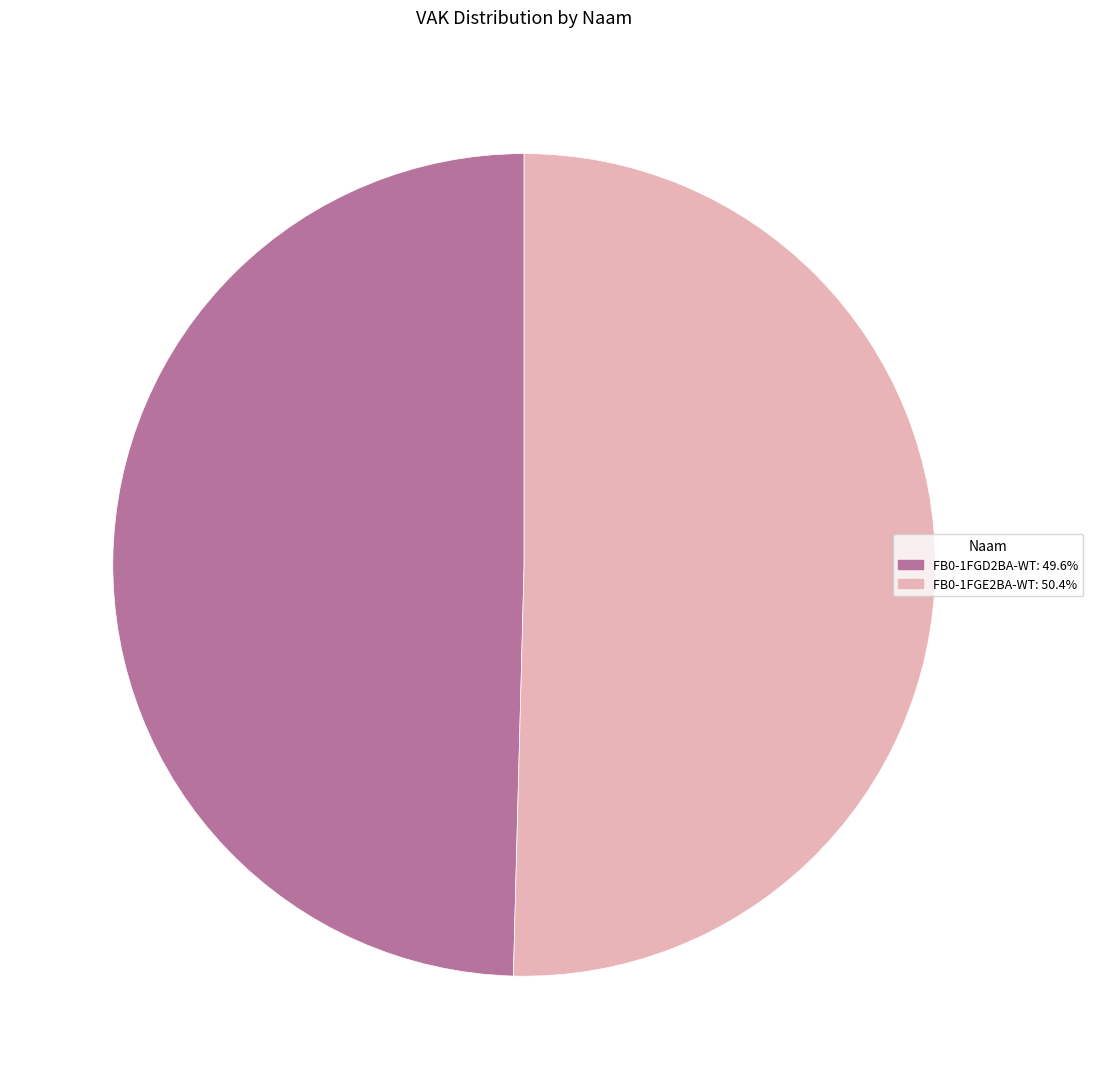

Count the number of slices in the pie.

2